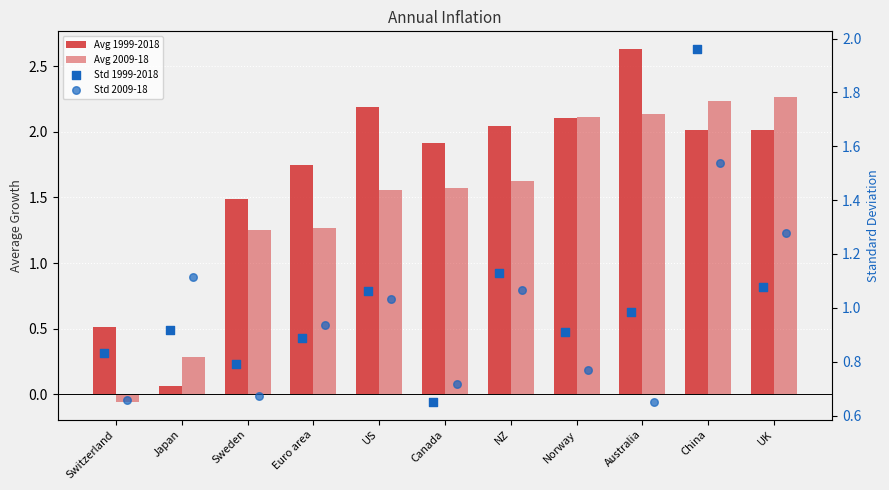

What are all the series names shown in the legend?

Avg 1999-2018, Avg 2009-18, Std 1999-2018, Std 2009-18